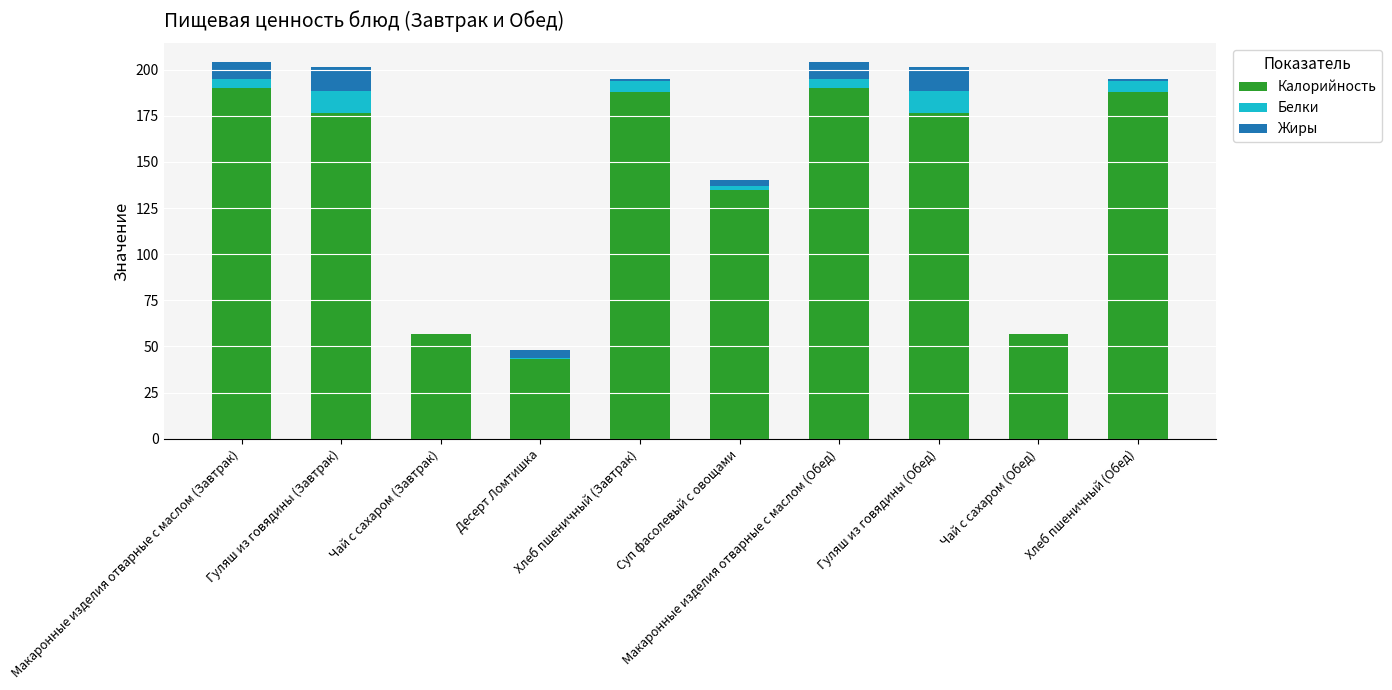

What is the highest value of the Калорийность series?

190.0